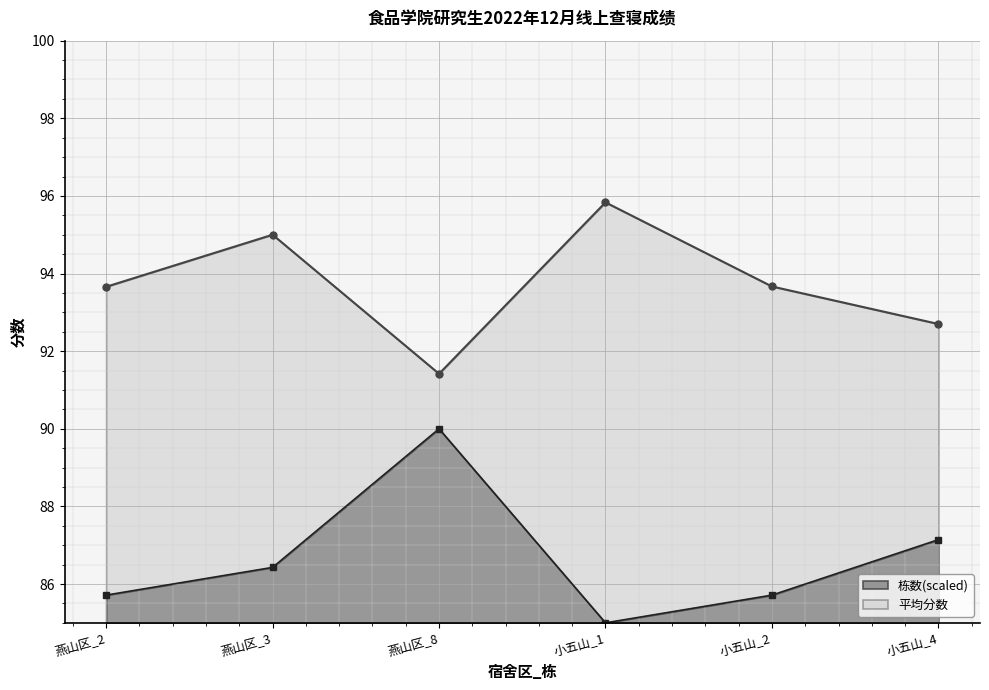

At which category does 栋数 reach its first local valley?

小五山_1